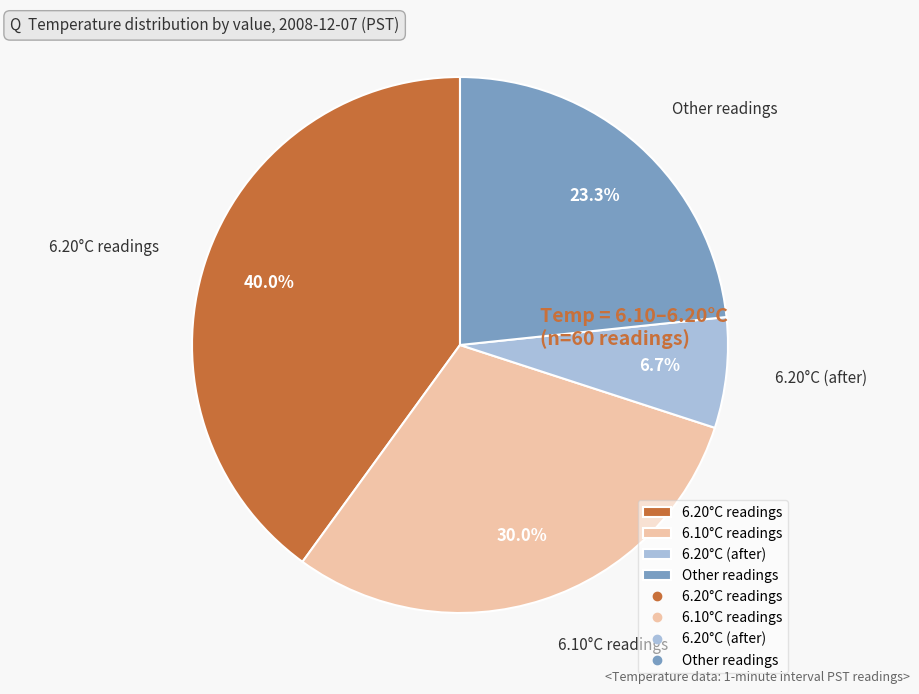

Is 6.10°C readings the majority of the pie?

No